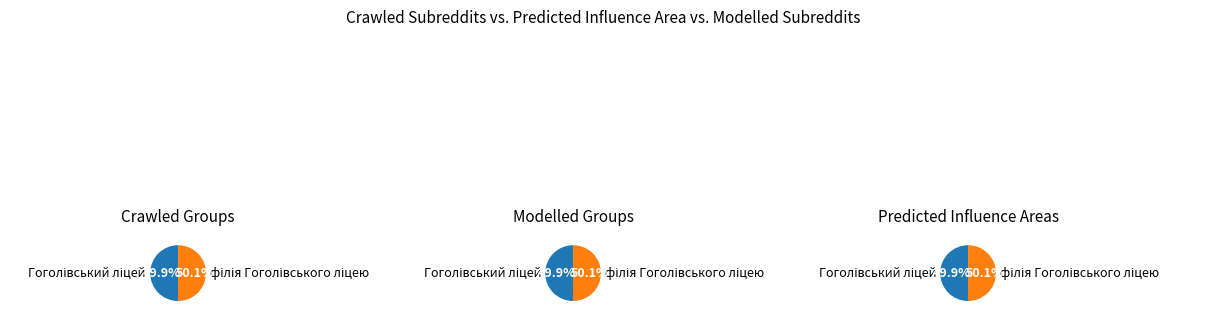

How many segments does this pie chart have?

2